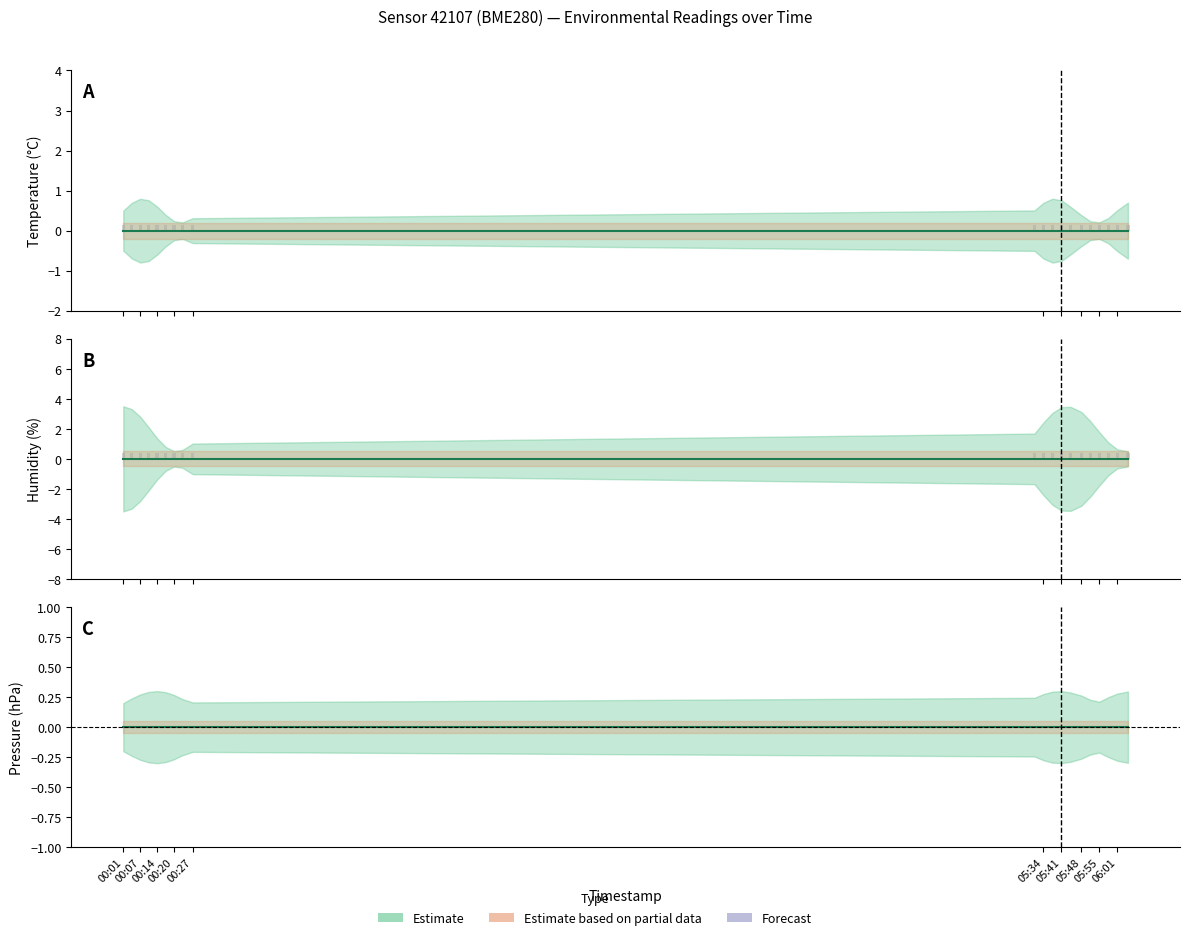

At which label is temperature closest to 0?

00:01